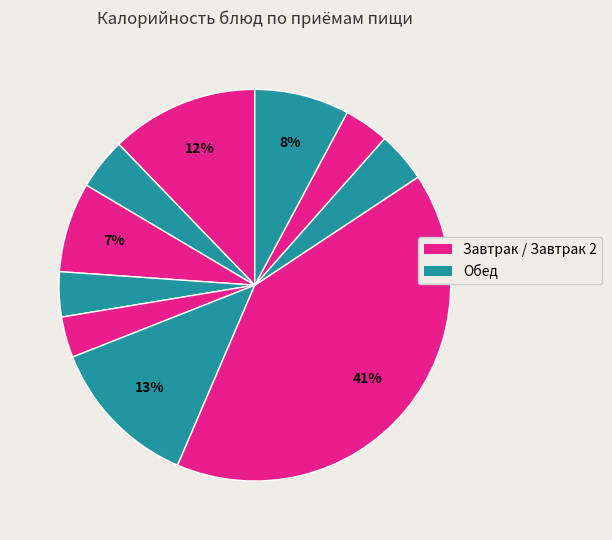

How many segments does this pie chart have?

10